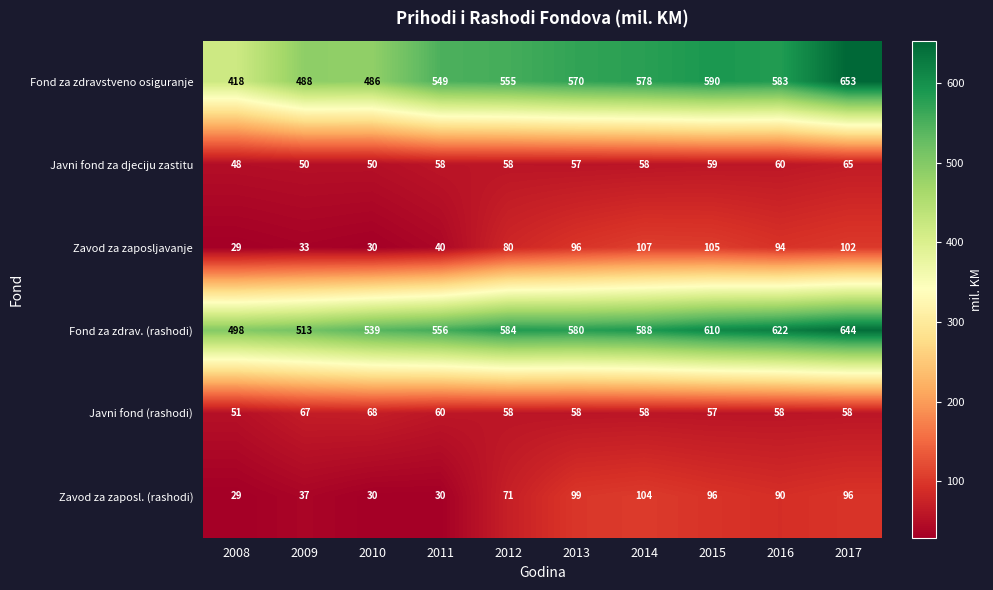

At how many categories does at least one series exceed 159?

10